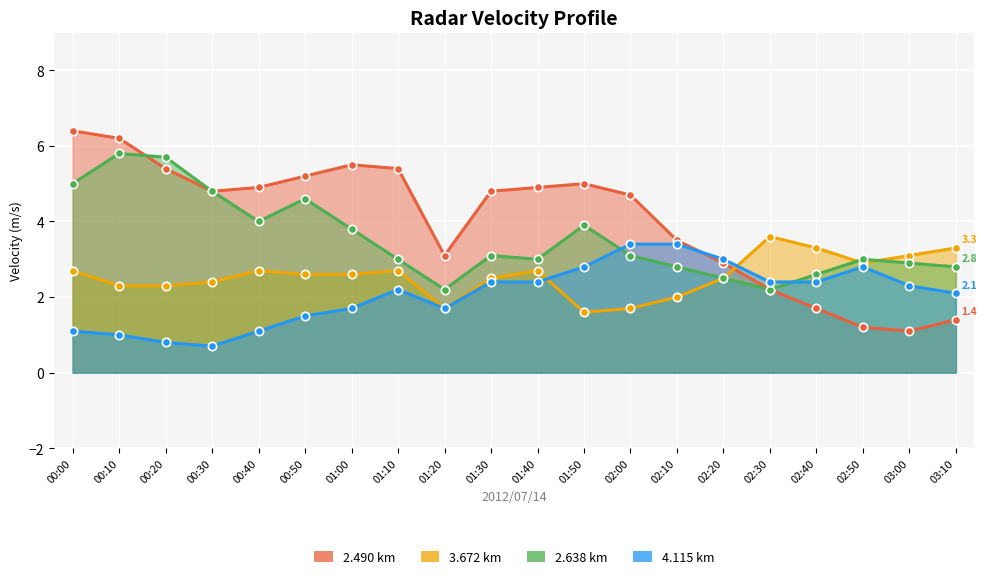

How many intersections are there between 4.115 and 2.490?

1